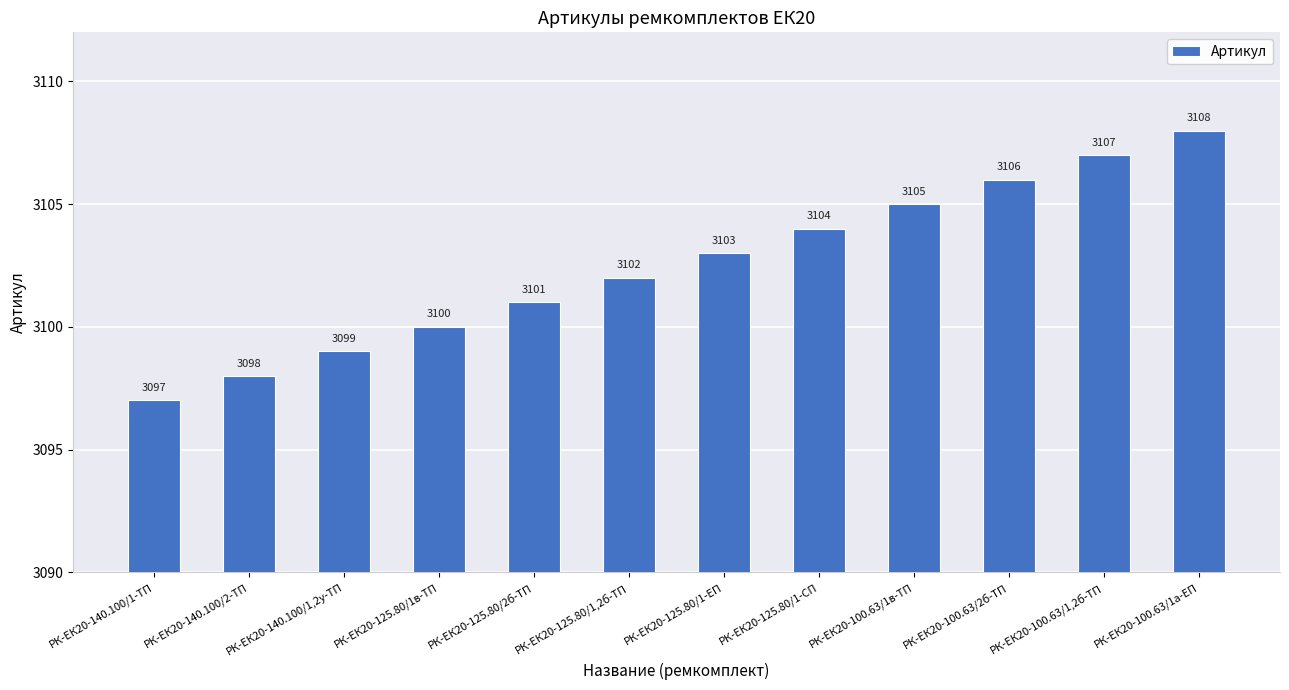

Reading right to left, list all the values displayed in this chart.

3108	3107	3106	3105	3104	3103	3102	3101	3100	3099	3098	3097